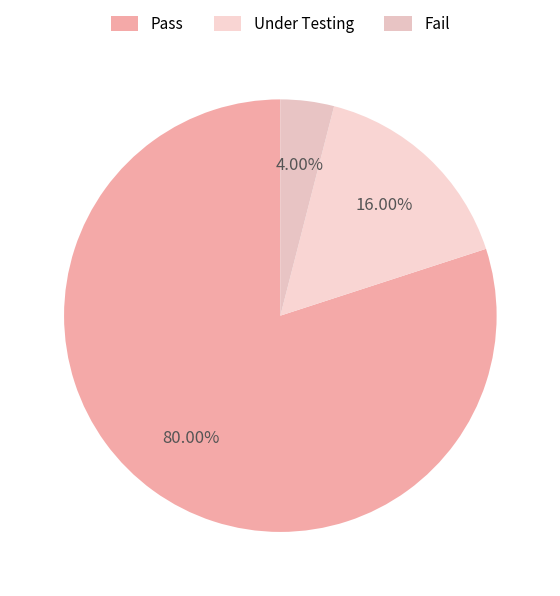

True or false: Pass accounts for 71% of the total.

False